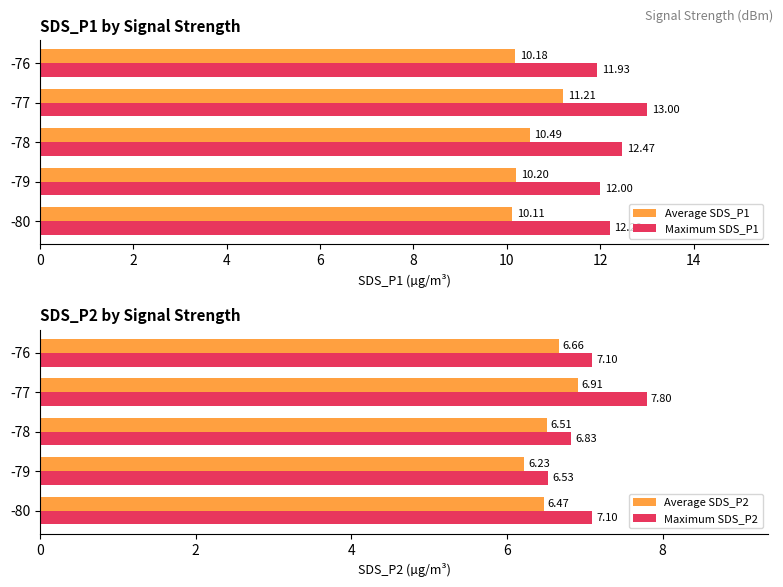

What is the average value of the Average SDS_P1 series?

10.4